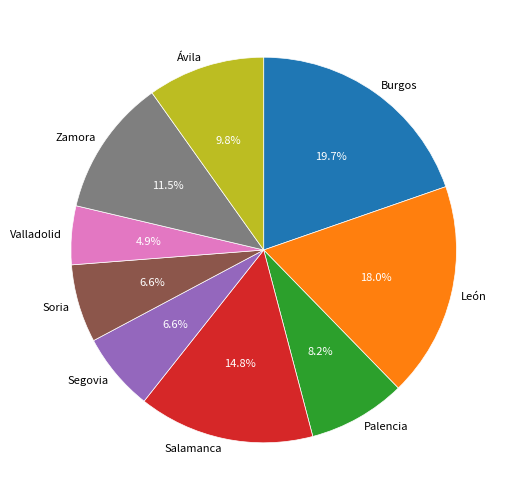

How much of the chart is everything except Burgos?

80.3%